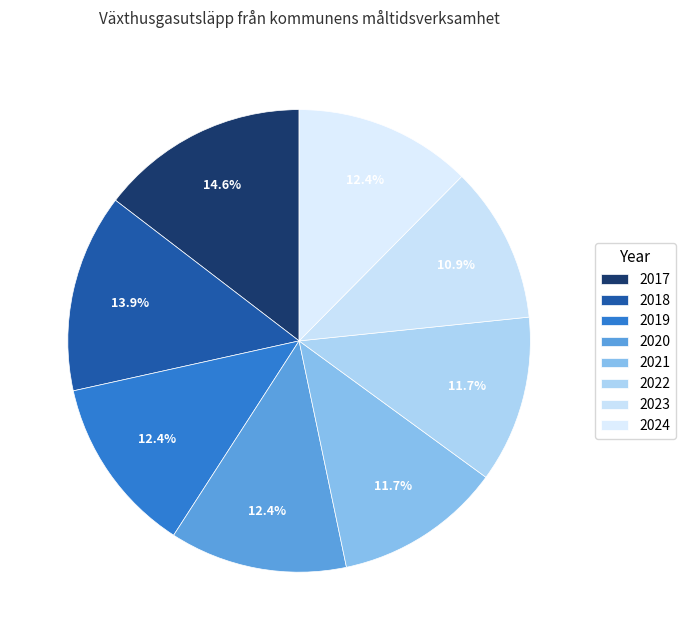

What is the ratio of the value at 2017 to the value at 2021?

1.2